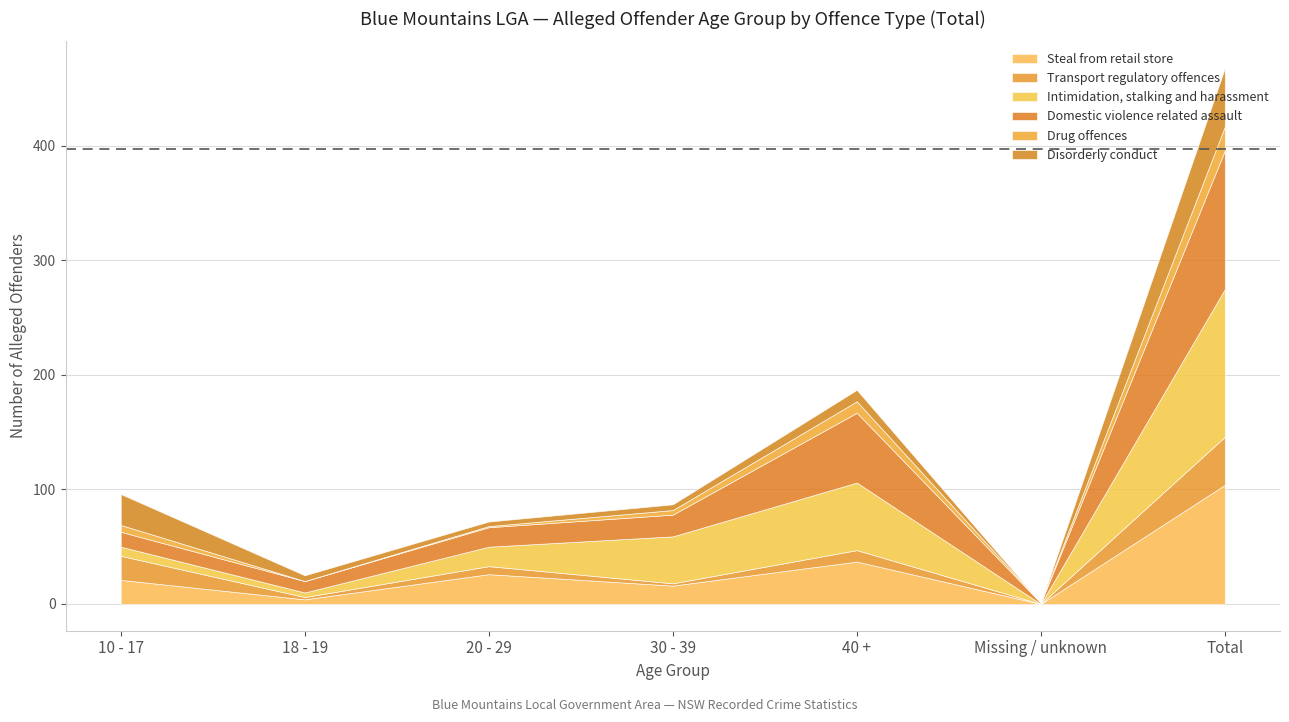

What is the maximum value for Transport regulatory offences?

42